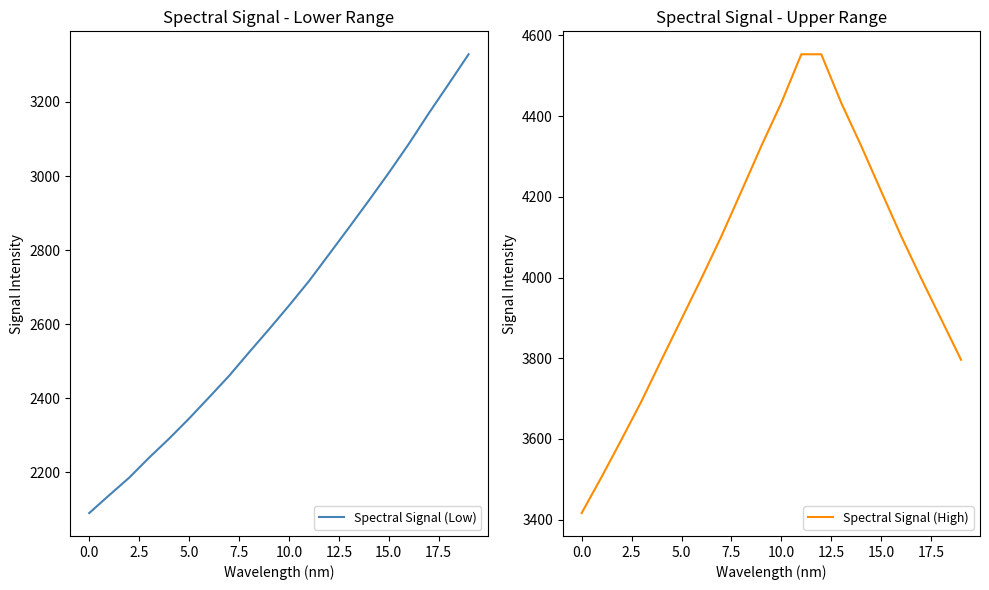

What is the highest value of the Spectral Signal (Low) series?

3328.8